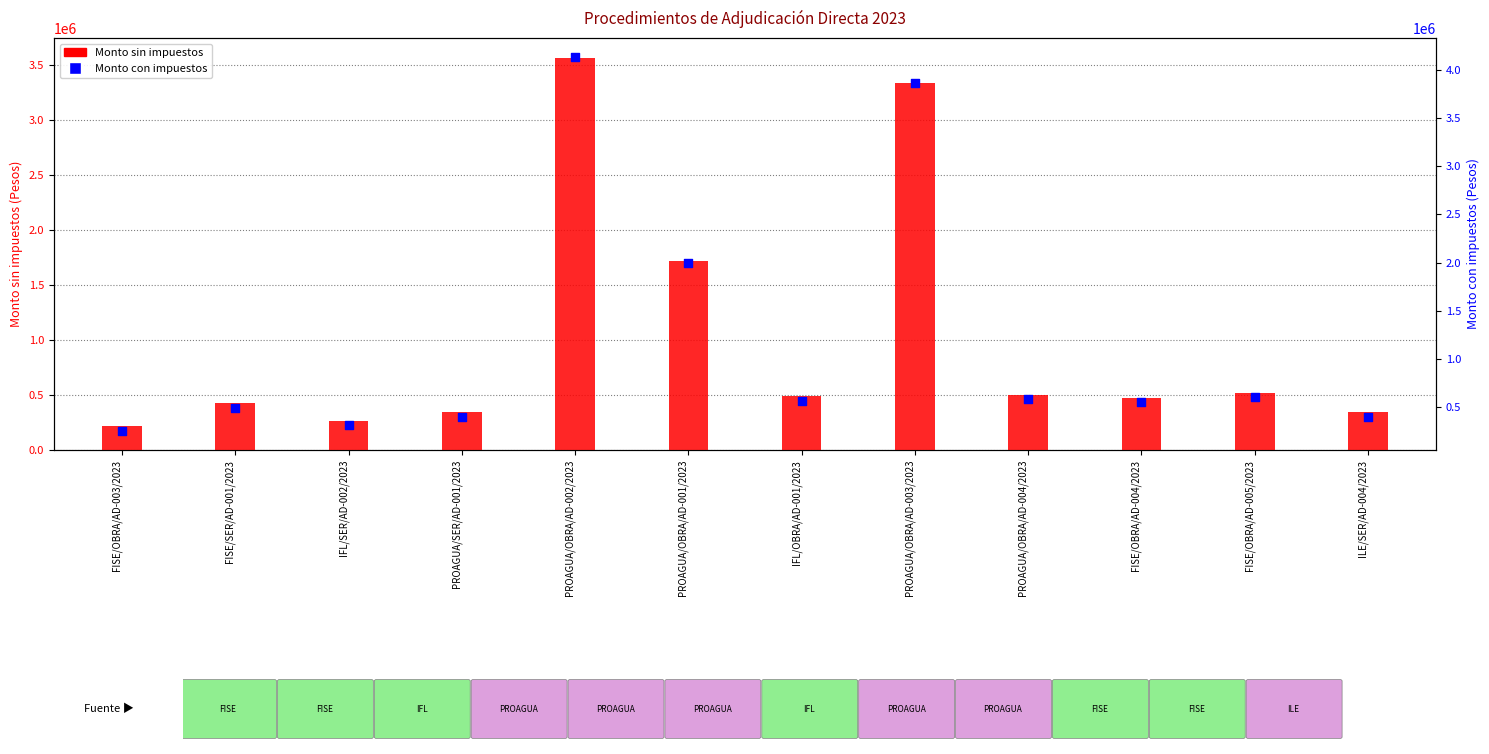

Which series has the largest Y range (max minus min)?

Monto con impuestos